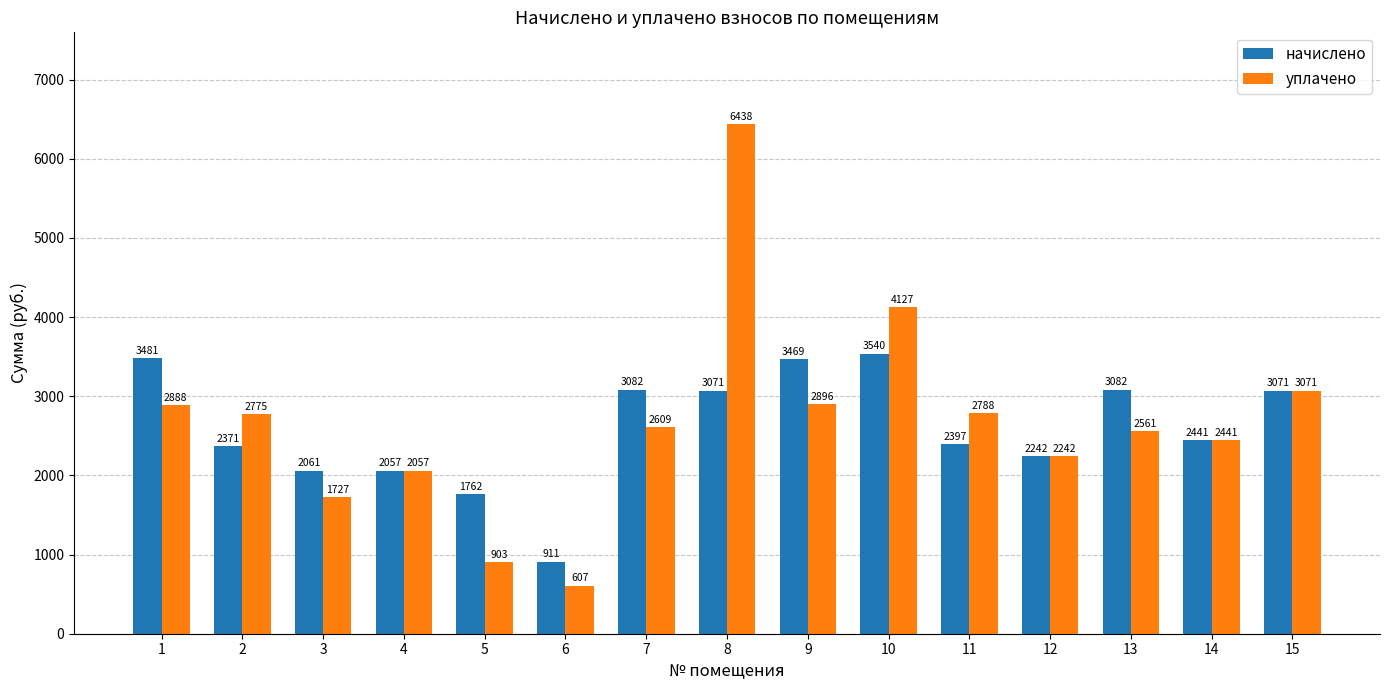

At which category does the chart reach its minimum across all series?

6